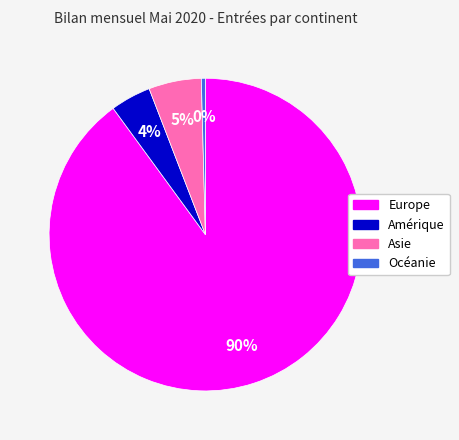

Does any single category account for the majority?

Yes